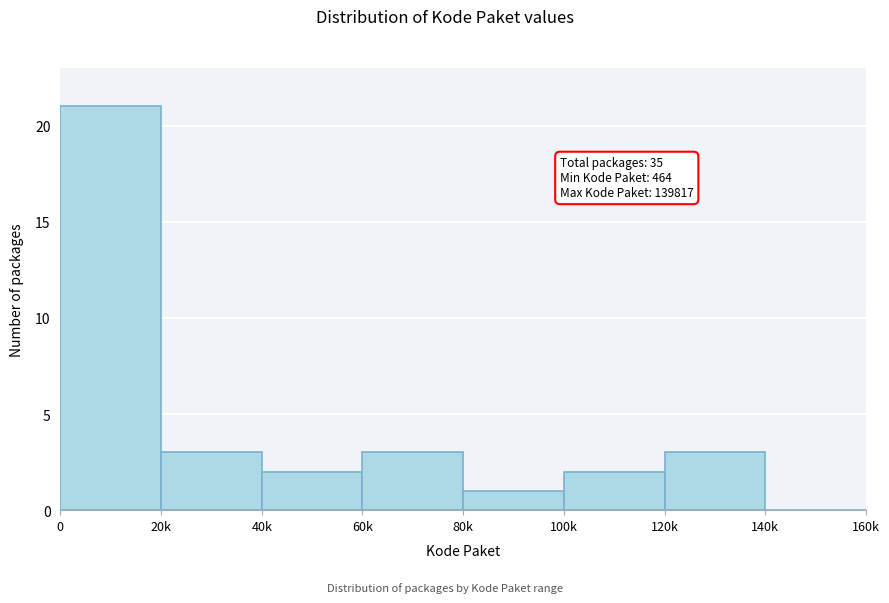

Reading left to right, what are all the values shown in this chart?

0=21	20k=3	40k=2	60k=3	80k=1	100k=2	120k=3	140k=0